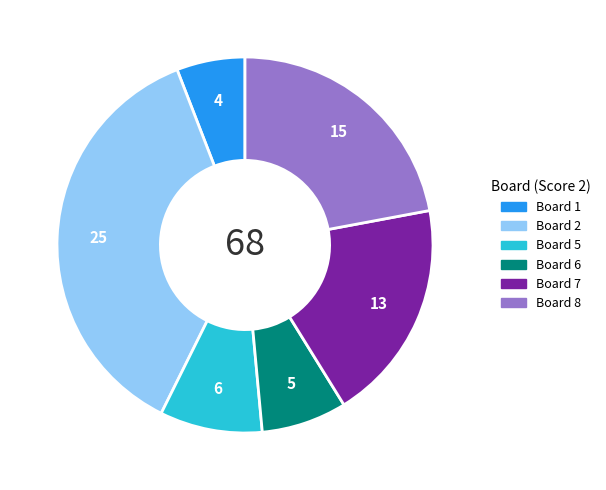

Does any single category account for the majority?

No